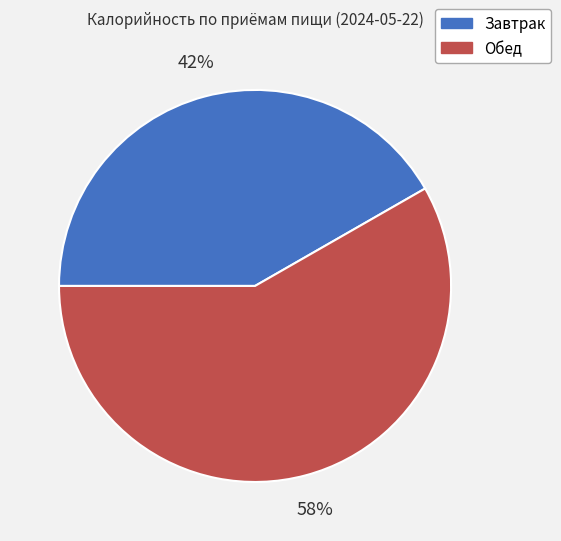

Do Завтрак and Обед together represent more than half of the pie?

Yes